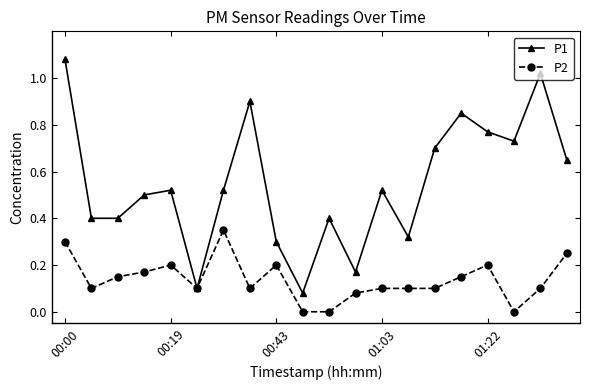

Count the number of data series in this chart.

2